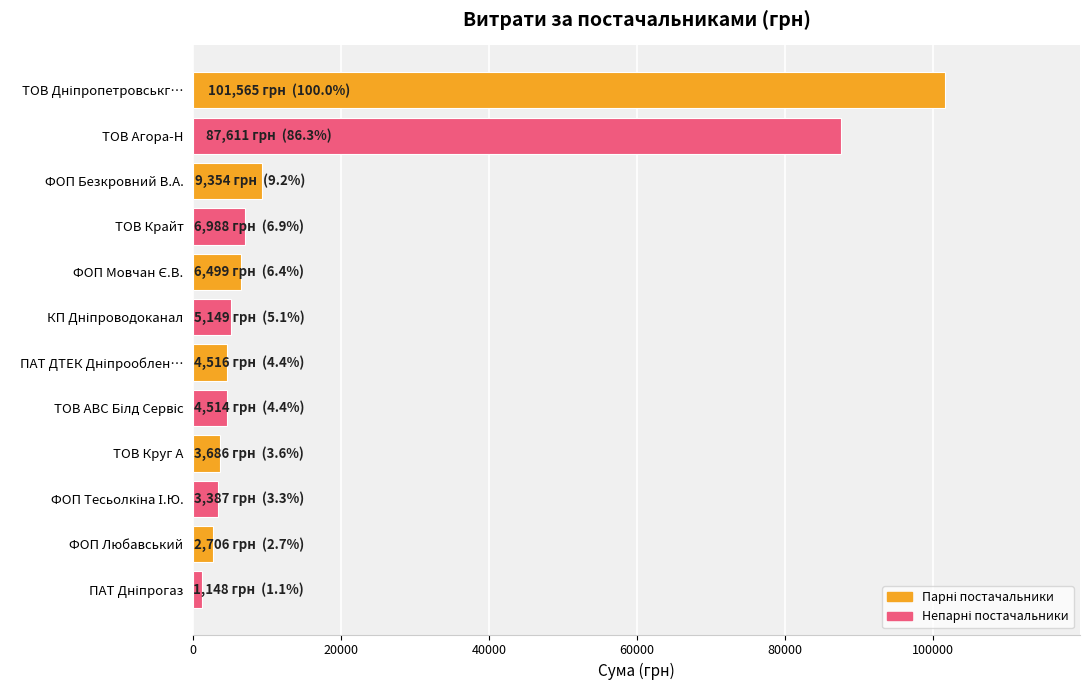

What is the maximum value shown in the chart?

101565.0